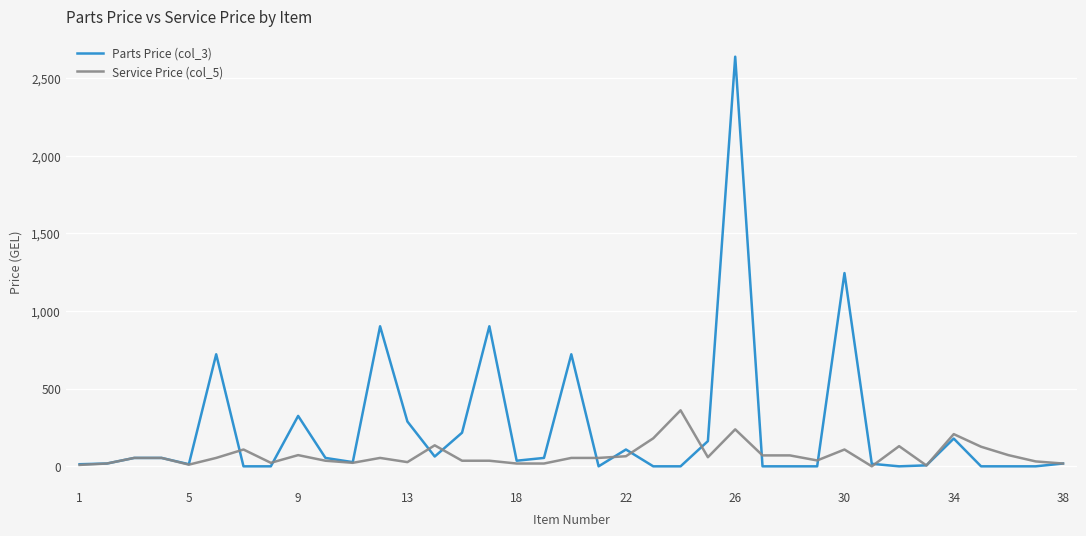

Rank the series by their average value, from highest to lowest.

Parts Price (col_3), Service Price (col_5)